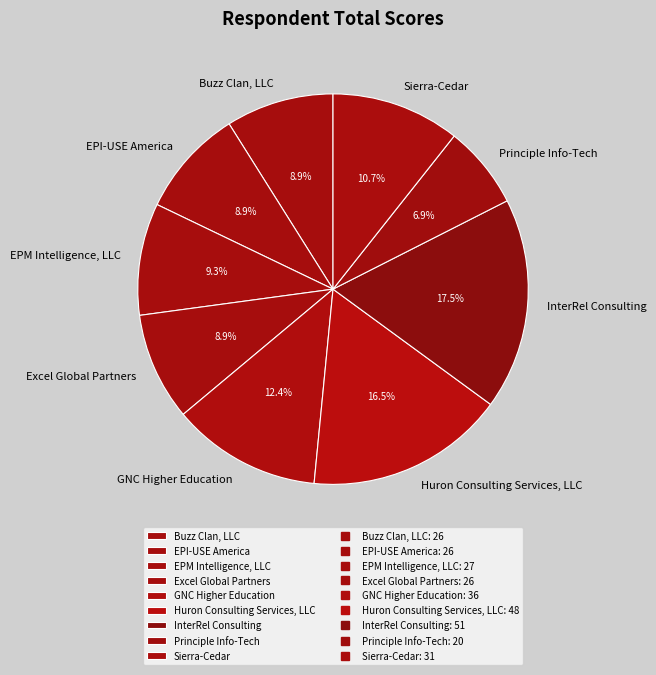

Count the number of slices in the pie.

9